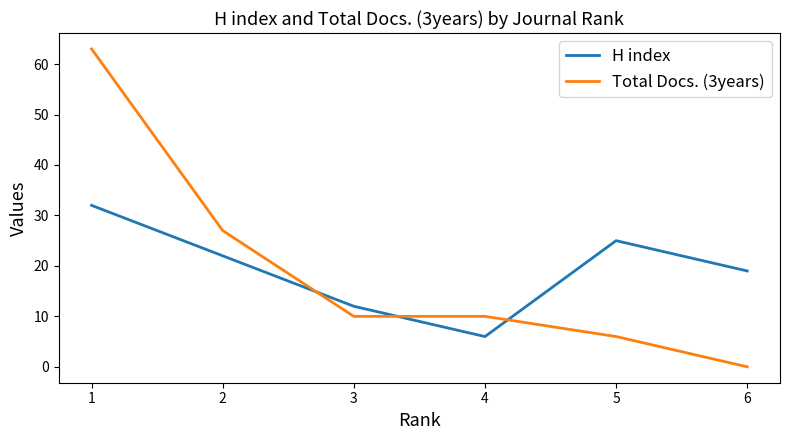

How many lines are shown in the chart?

2